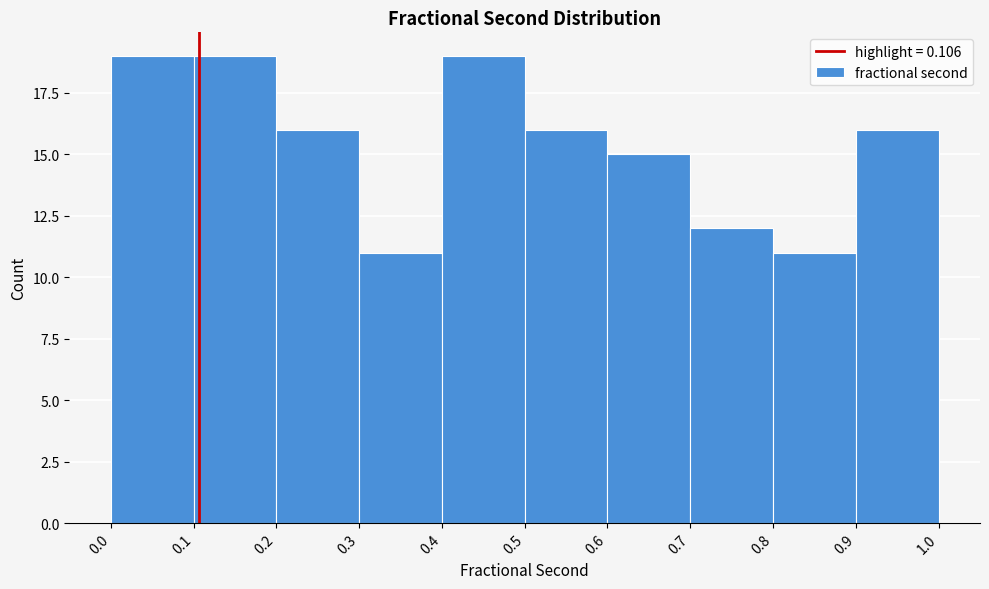

How tall is the bar that spans 0.2 to 0.3 on the x-axis? The values are not printed on the chart, so give them approximately, as read against the axis.

16